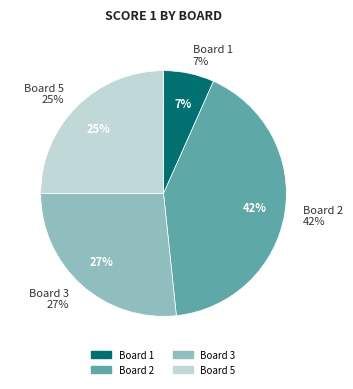

Does Board 5 represent more than half of the total?

No